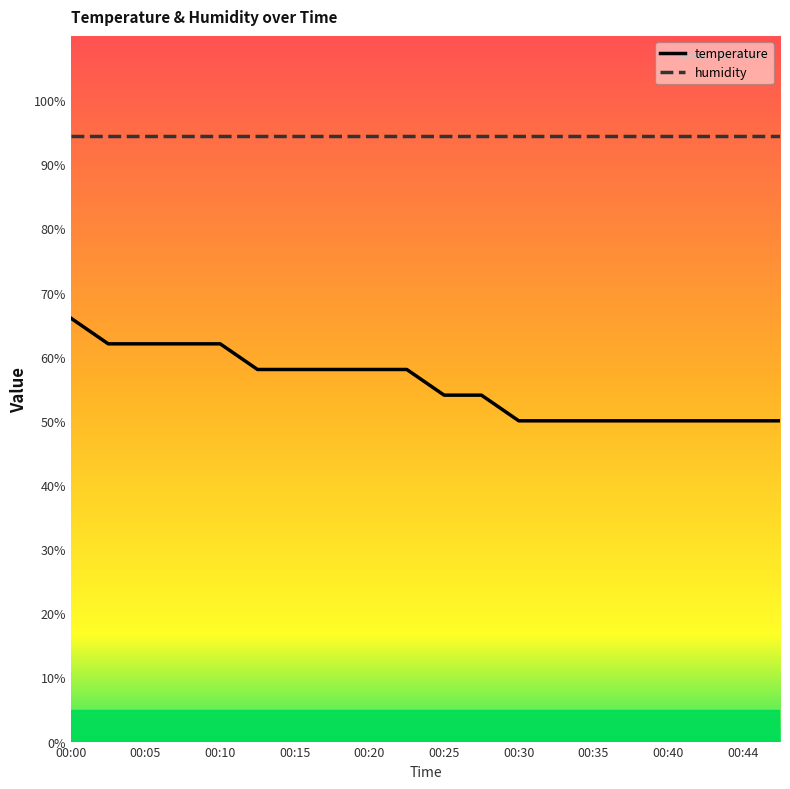

What is the ratio of the value at 00:03 to the value at 00:05?

1.0